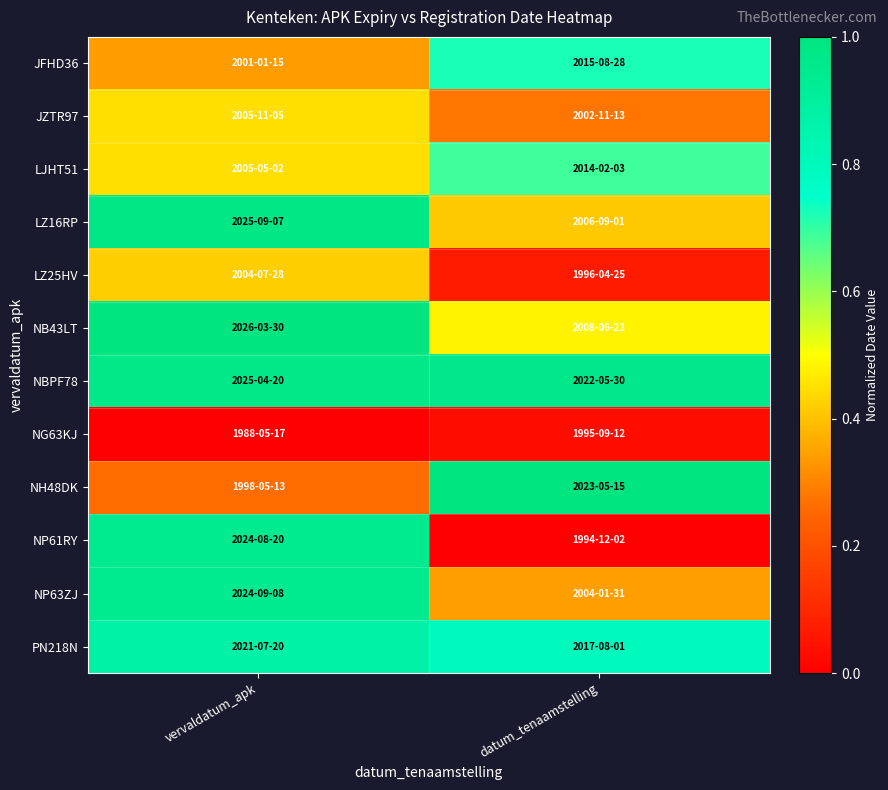

Which has a higher value, datum_tenaamstelling or vervaldatum_apk?

datum_tenaamstelling